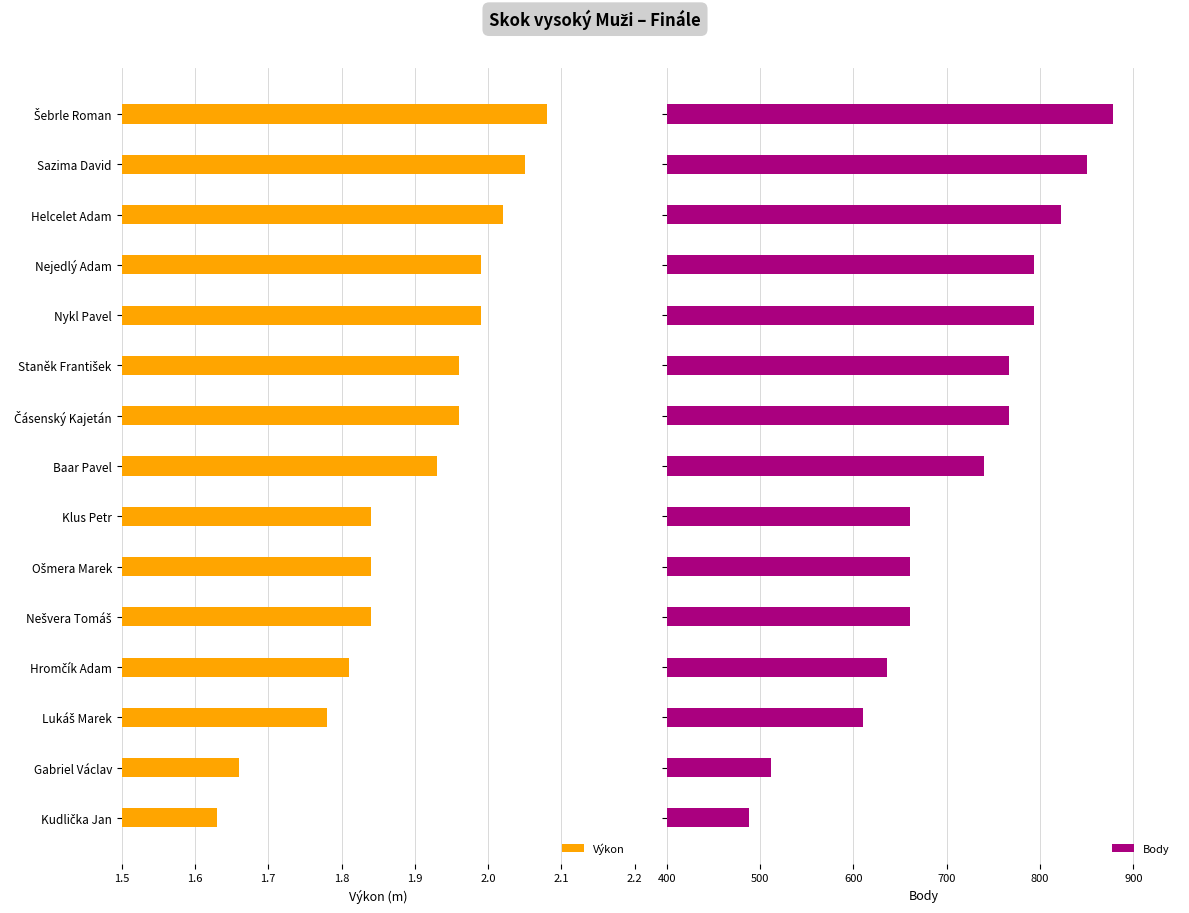

Is it true that Výkon equals 3.3 at Sazima David?

False